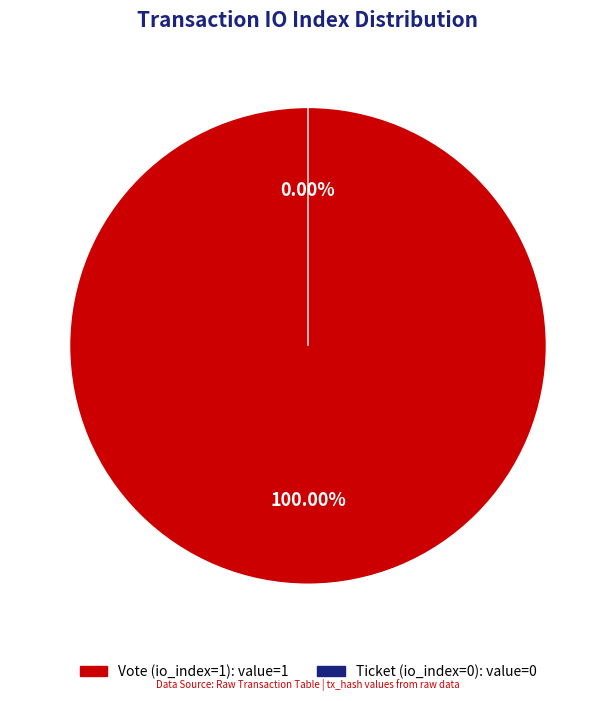

Which slice represents more than half of the pie?

Vote (io_index=1)